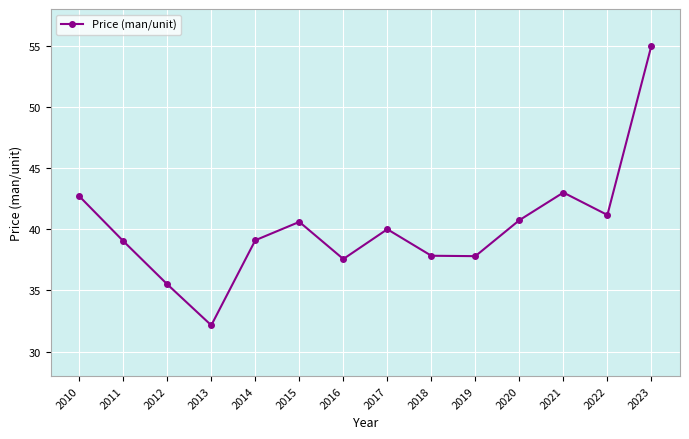

What is the value of the 3rd point from the left?

35.5